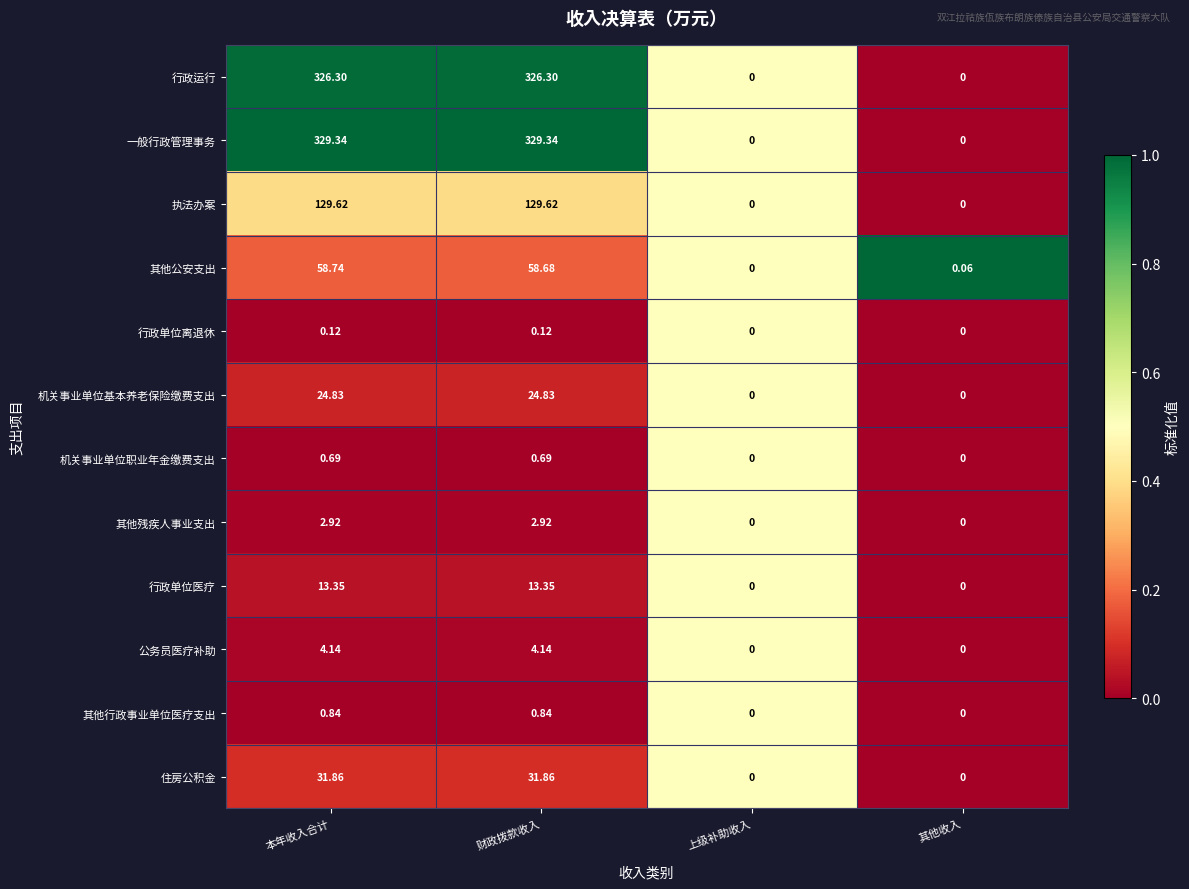

What is the total value across all series at 财政拨款收入?

922.7